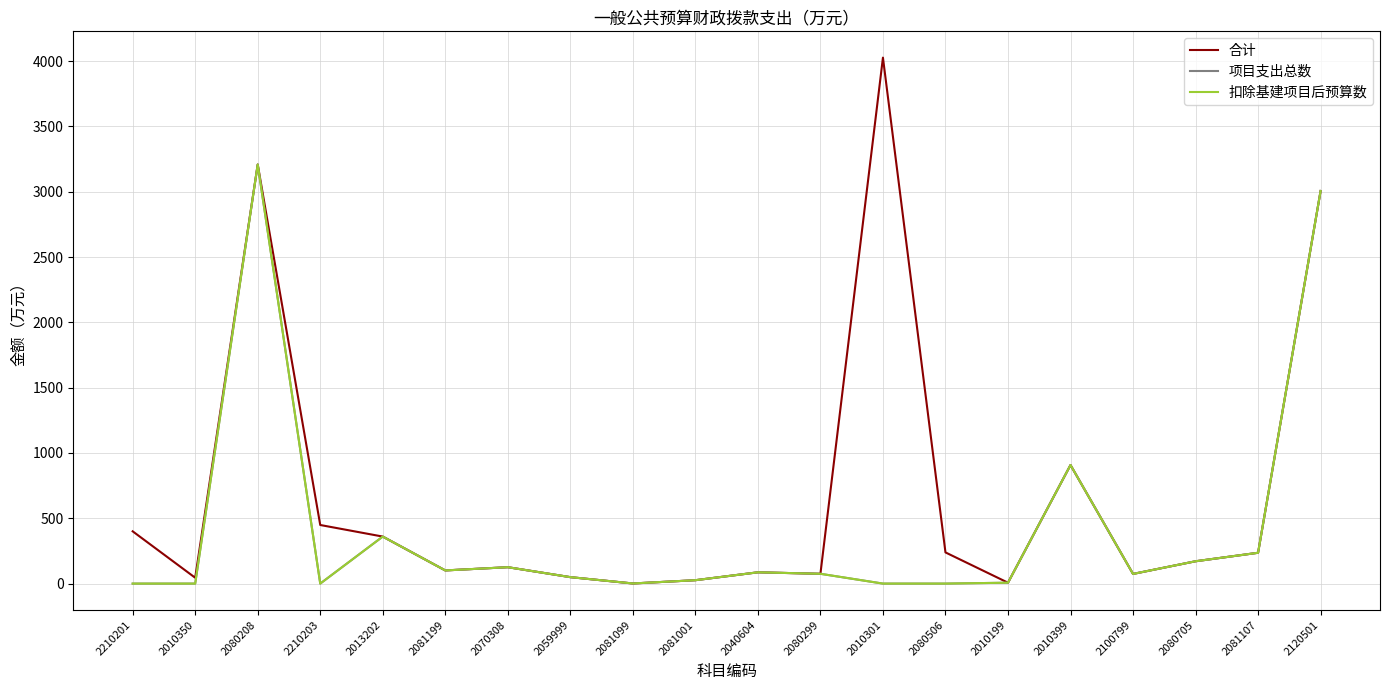

Where is 合计 nearest to the value 2014?

2120501